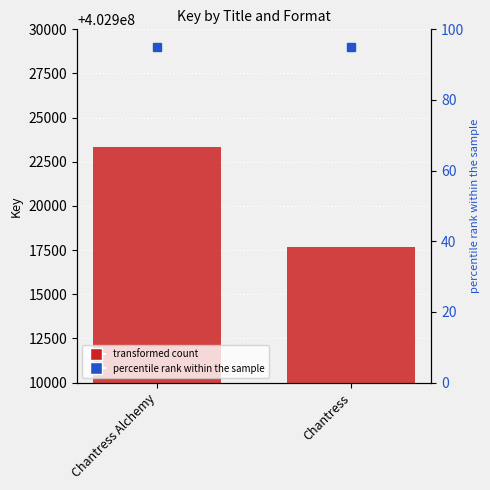

How many data points does each series have?

2